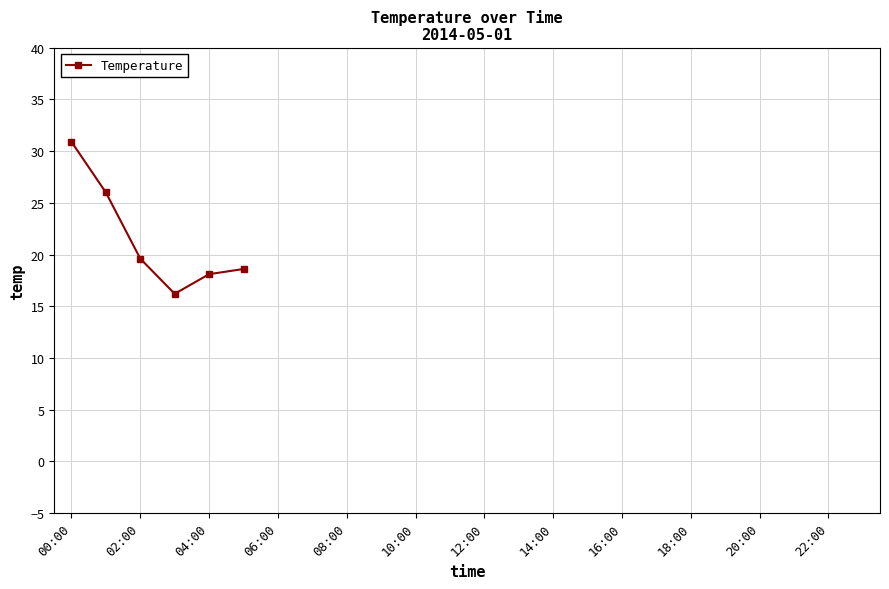

How many points are lower than both their immediate neighbors (excluding endpoints)?

1